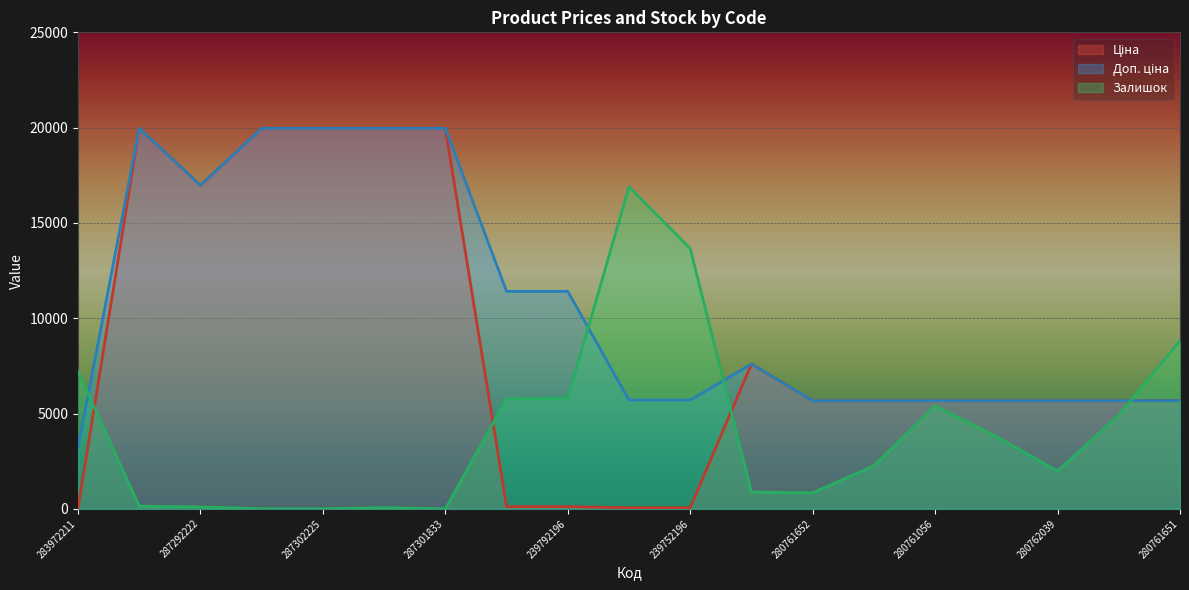

What is the sum of the Ціна values at 287302225 and 287302223?

39928.3